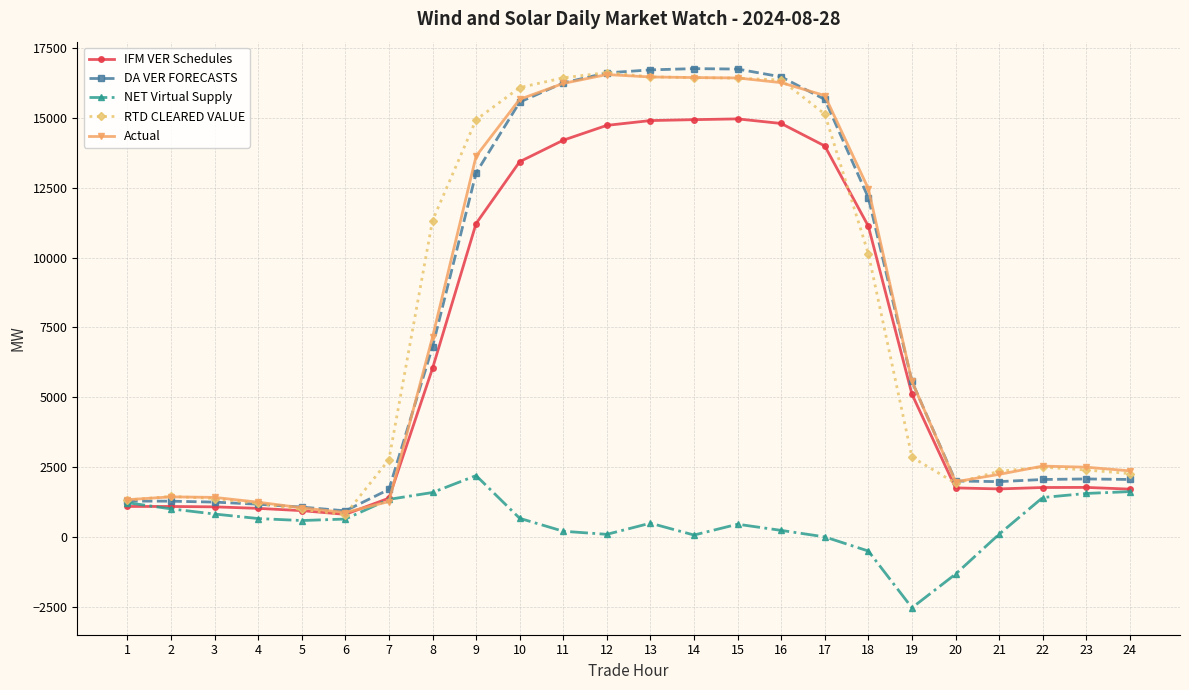

What are all the series names shown in the legend?

IFM VER Schedules, DA VER FORECASTS, NET Virtual Supply, RTD CLEARED VALUE, Actual